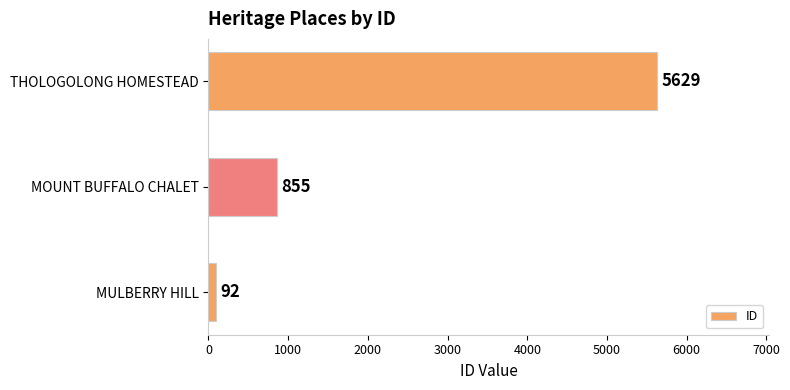

What is the ratio of the value at MOUNT BUFFALO CHALET to the value at MULBERRY HILL?

9.3